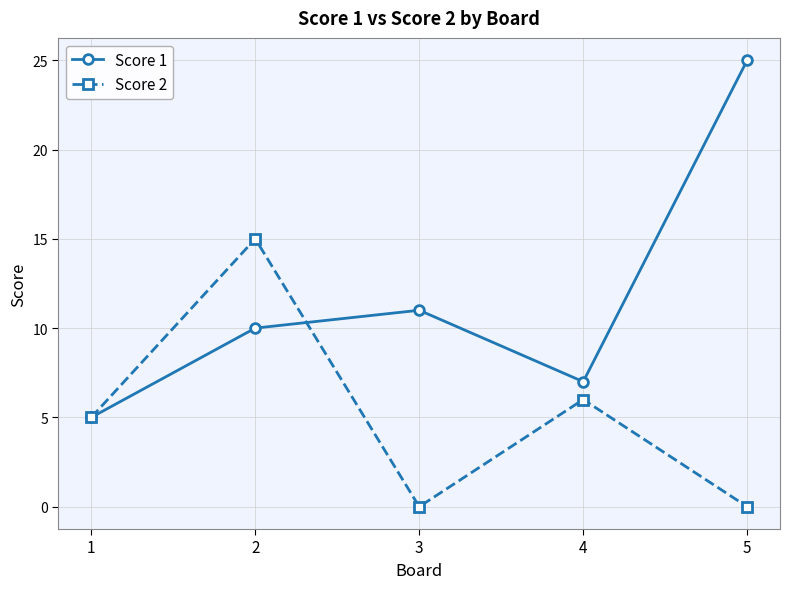

What value does the Score 1 series have at 4, to the nearest 5?

5